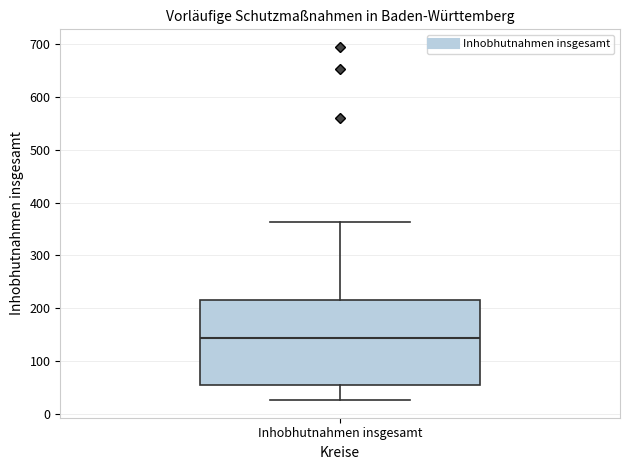

Read this box plot against the y-axis: the position of the median line, the range covered by the box, and the ends of both whiskers. The values are not printed on the chart, so give them approximately, as read against the axis.

median 140, box 50 to 220, whiskers 30 to 360